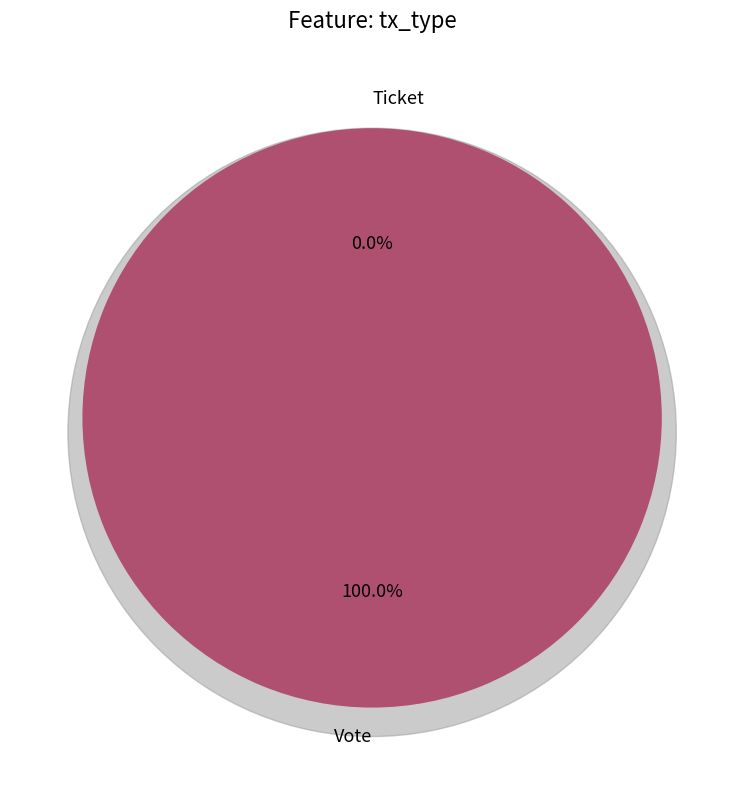

What percentage do Ticket and Vote together represent?

100.0%